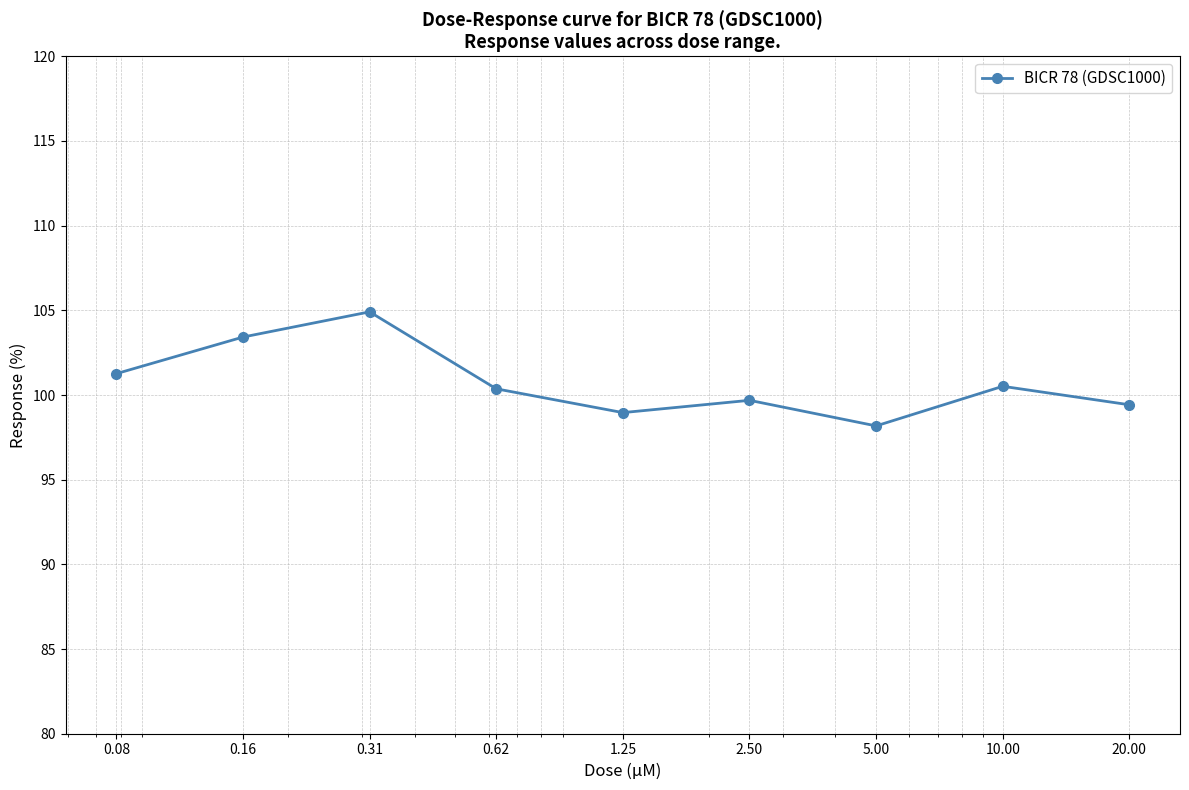

What is the value of the 8th point from the left?

100.5